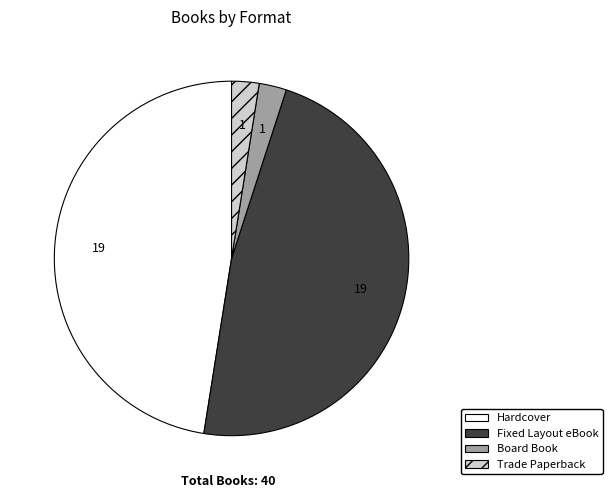

Is Fixed Layout eBook the majority of the pie?

No